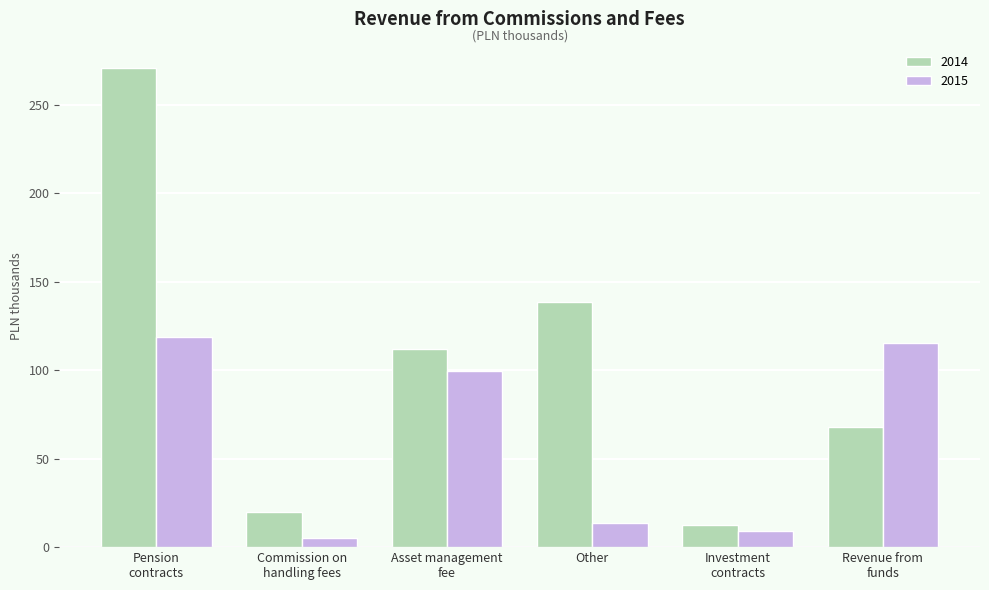

Rank the categories by 2014 value from lowest to highest.

Investment
contracts, Commission on
handling fees, Revenue from
funds, Asset management
fee, Other, Pension
contracts